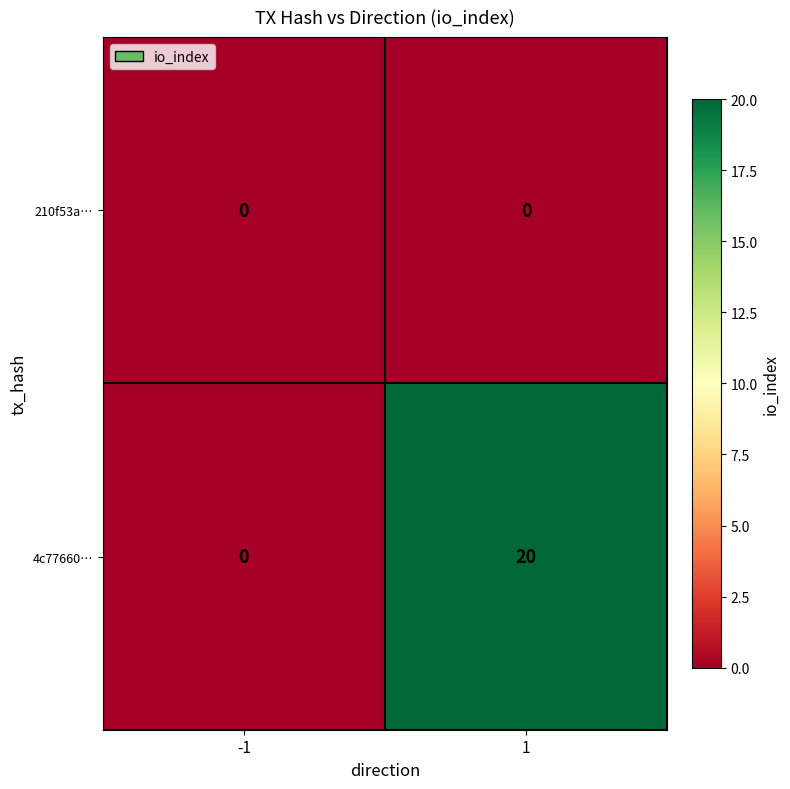

What is the spread (max minus min) of values at 1?

20